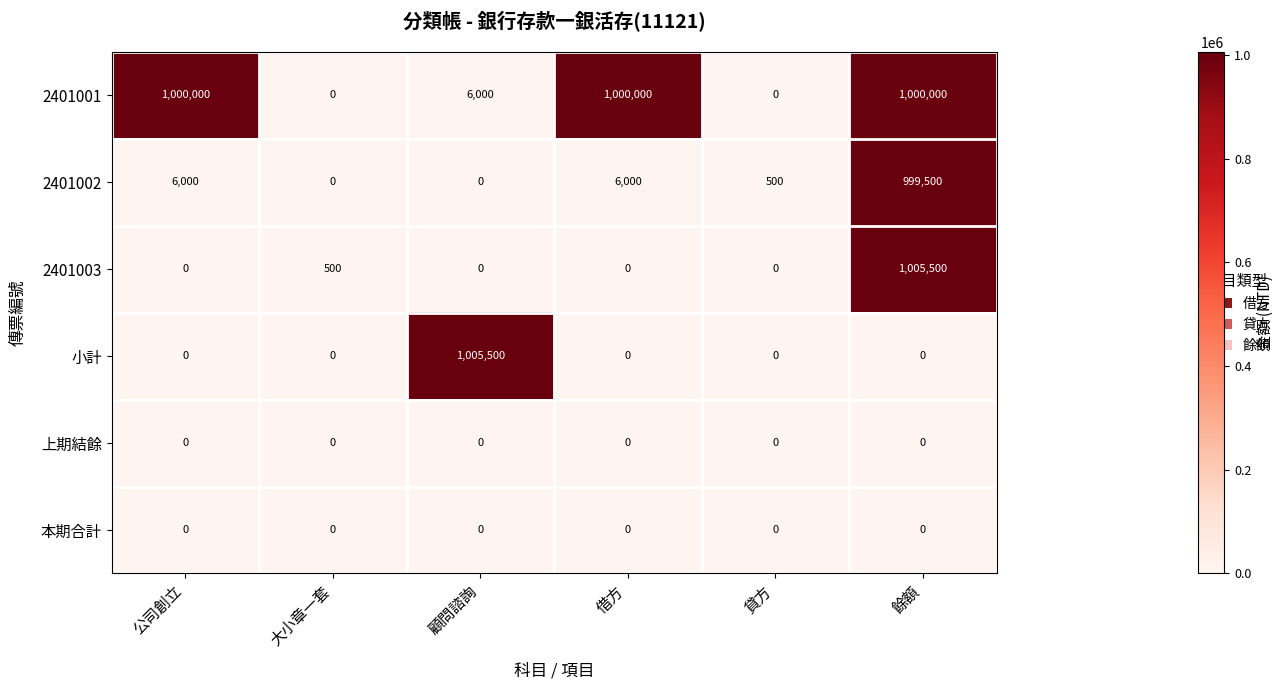

At which category is the sum across all series the highest?

餘額